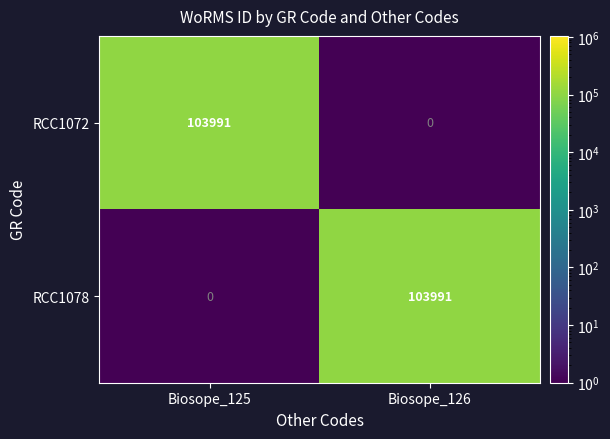

What is the difference between the RCC1072 values at Biosope_126 and Biosope_125?

103991